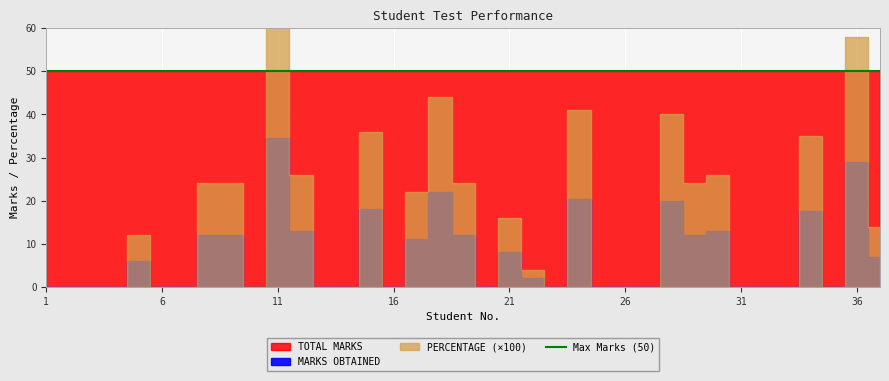

Between 33 and 11, which is larger?

11